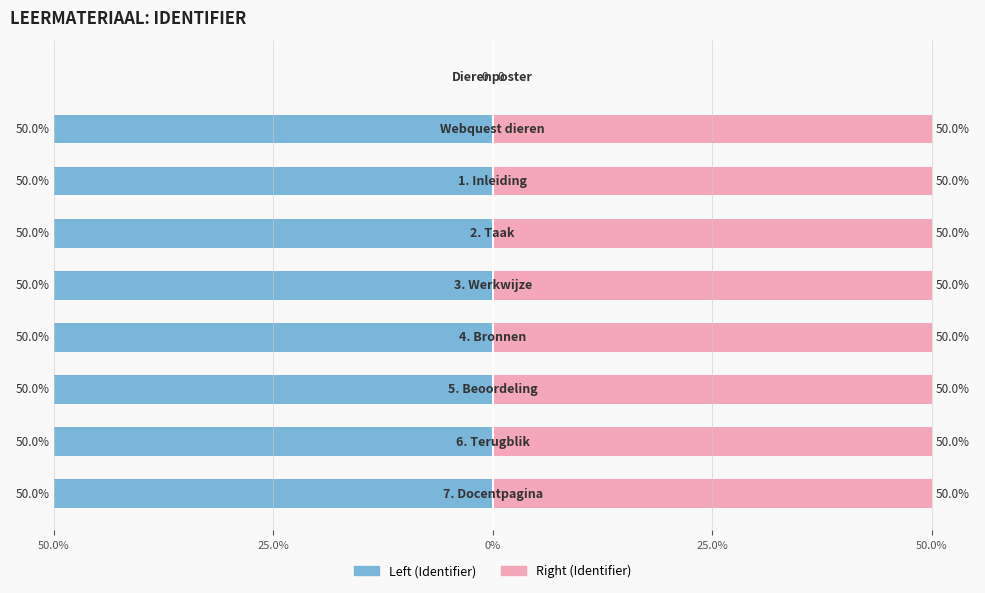

True or false: Identifier (scaled right) has a value of 50.0 at 25.0%.

True